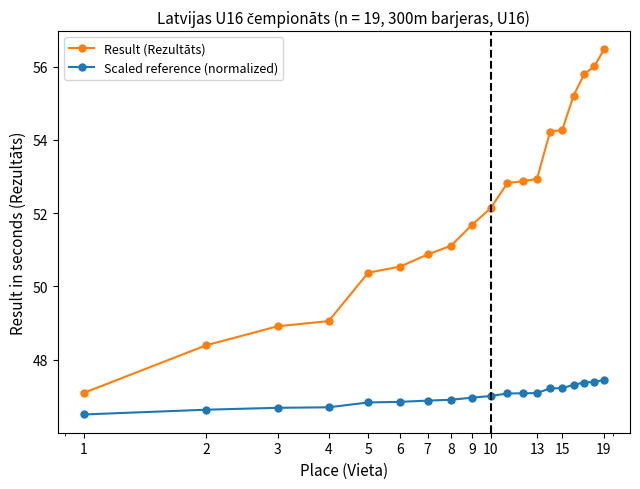

What is the lowest value of the Result (Rezultāts) series?

47.1